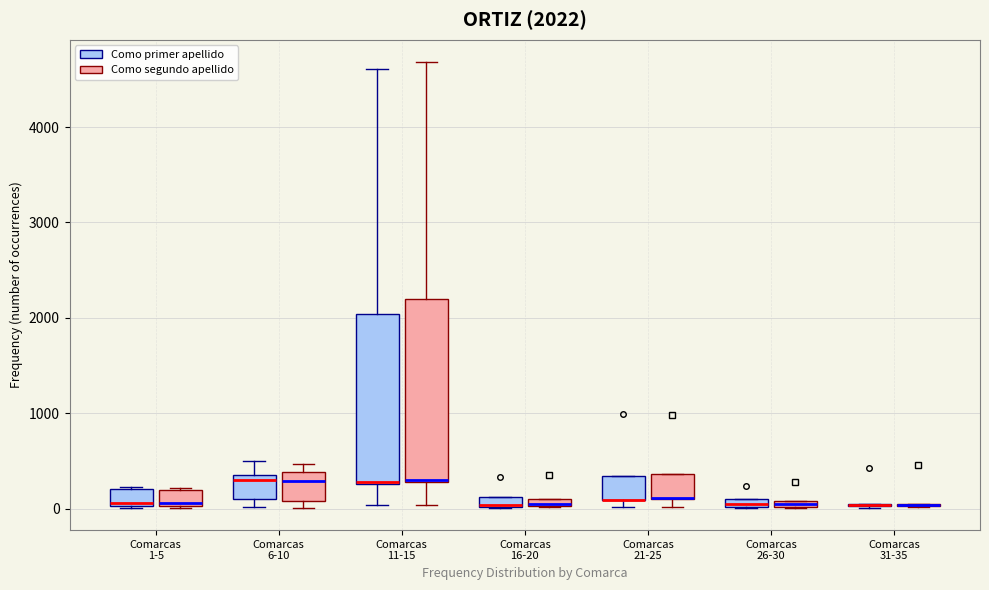

Comparing the boxes themselves (not the whiskers), which one is the tallest?

Comarcas 11-15 (Como segundo apellido)